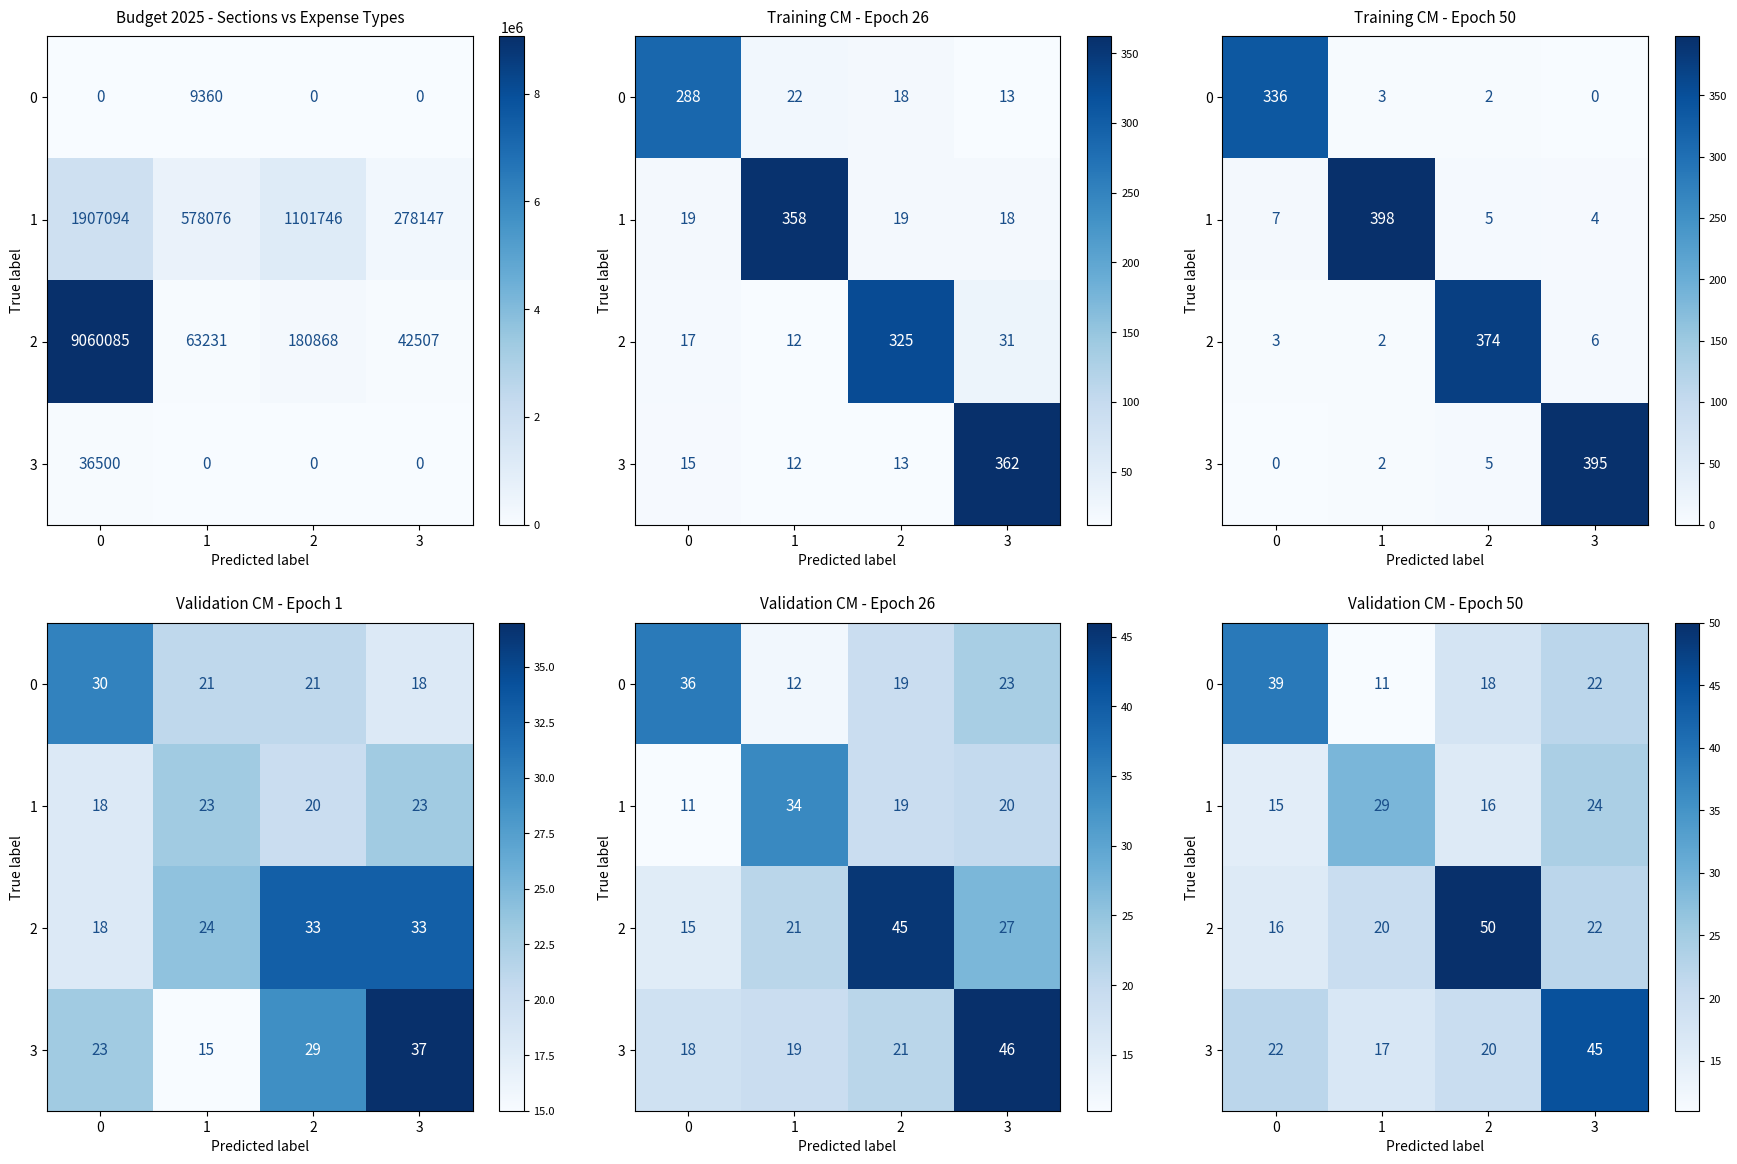

Rank the series by their maximum value, from highest to lowest.

2, 3, 0, 1